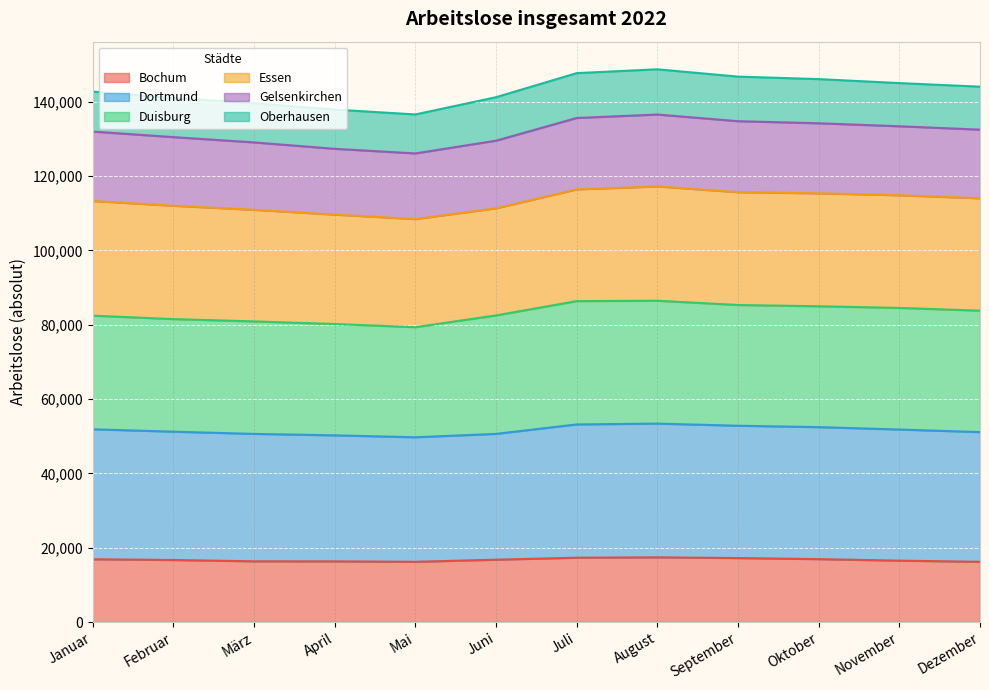

Which series changed the most between Januar and Februar?

Dortmund